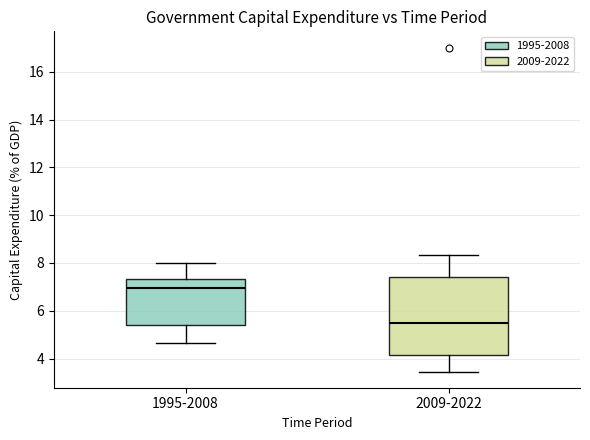

Reading left to right, transcribe this box plot: for each box, give where its median line is, the range the box spans, and where its two whiskers end, as read against the y-axis. The values are not printed on the chart, so give them approximately, as read against the axis.

1995-2008: median 7.0, box 5.4 to 7.4, whiskers 4.6 to 8.0
2009-2022: median 5.4, box 4.2 to 7.4, whiskers 3.4 to 8.4